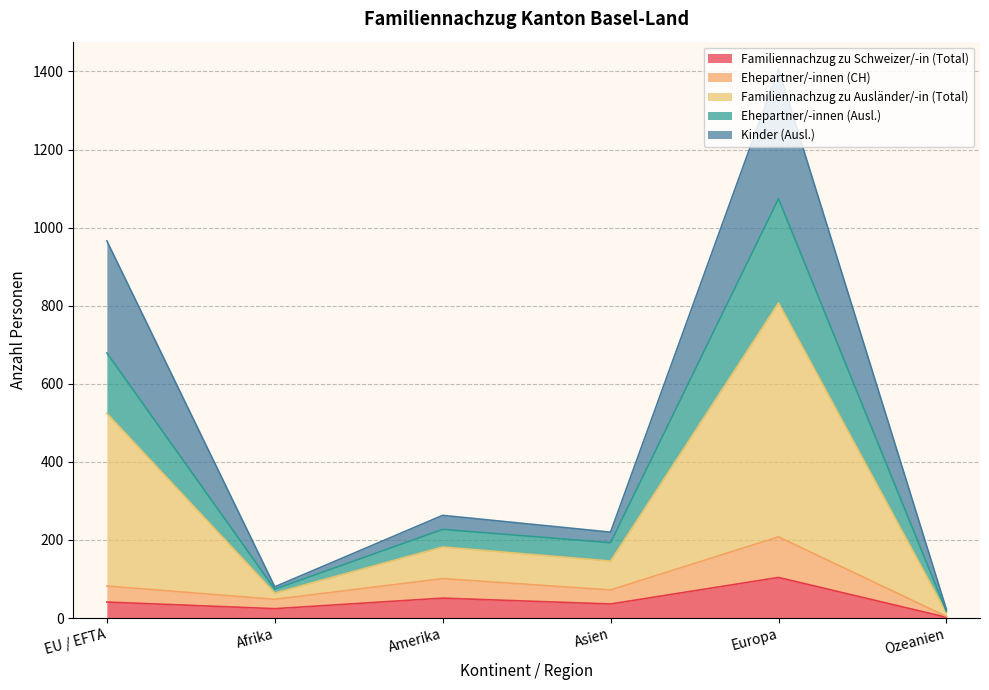

What is the total value across all series at EU / EFTA?

966